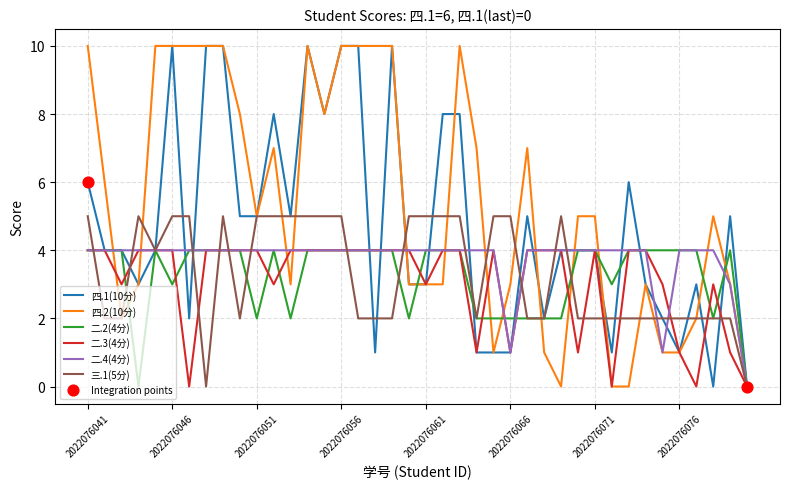

Which series has the largest total across all categories?

四.2(10分)